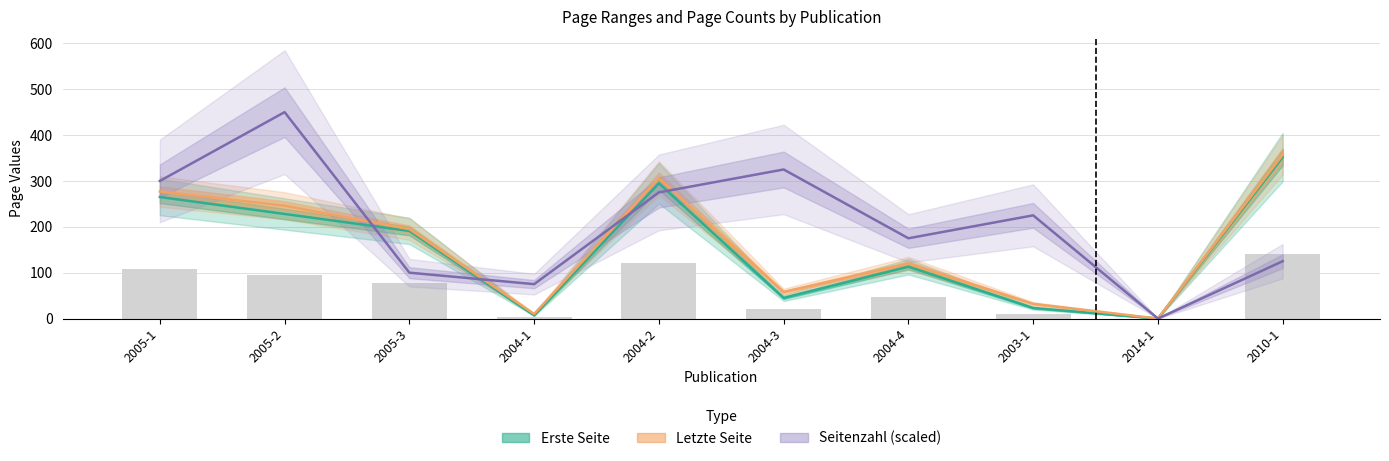

What is the average value of the Letzte Seite series?

160